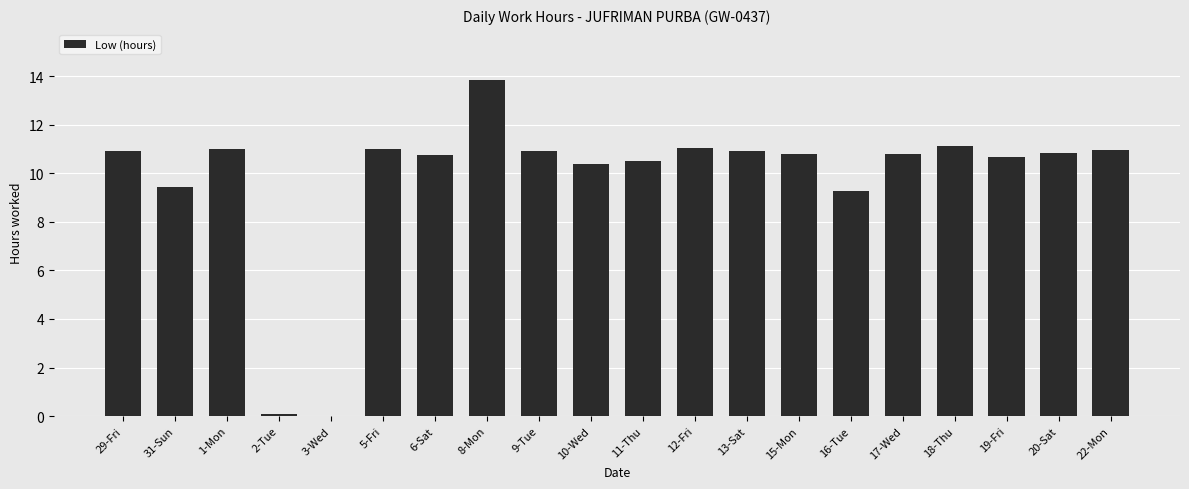

What is the sum of the values at 5-Fri and 18-Thu?

22.1